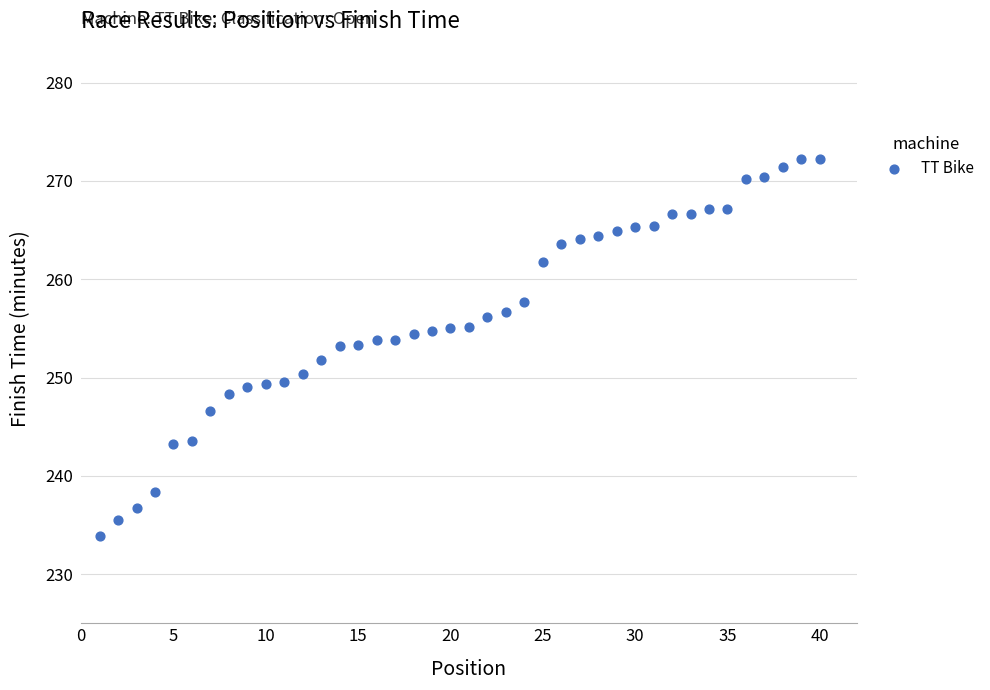

What is the range of X values (max minus min)?

39.0